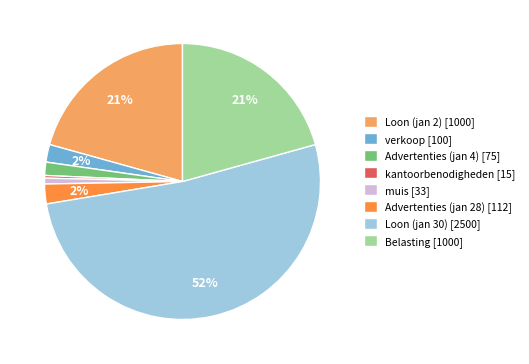

Count the number of slices in the pie.

8